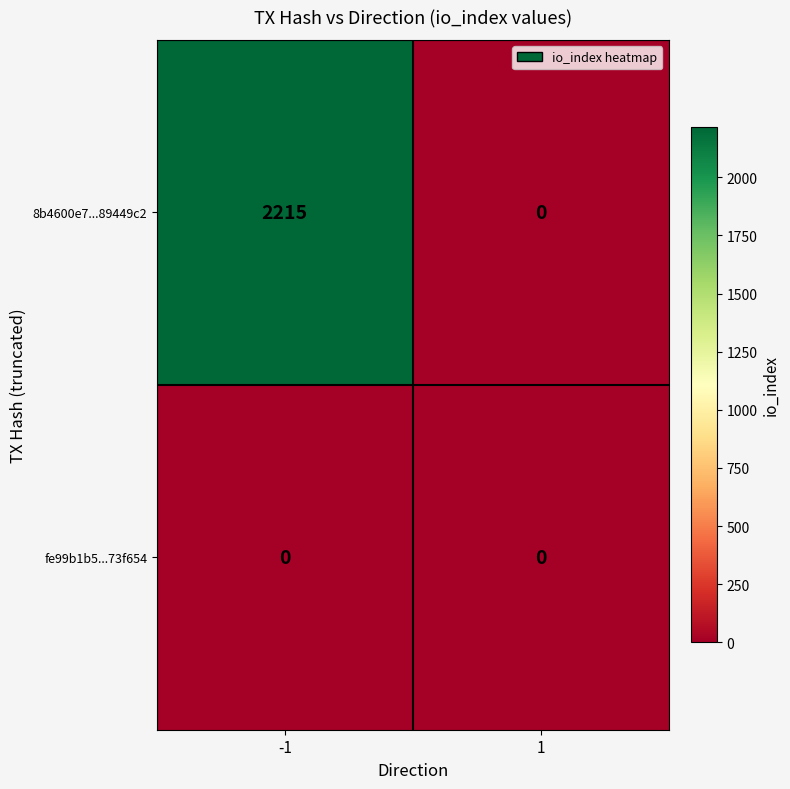

Which category has the highest value across all series?

-1